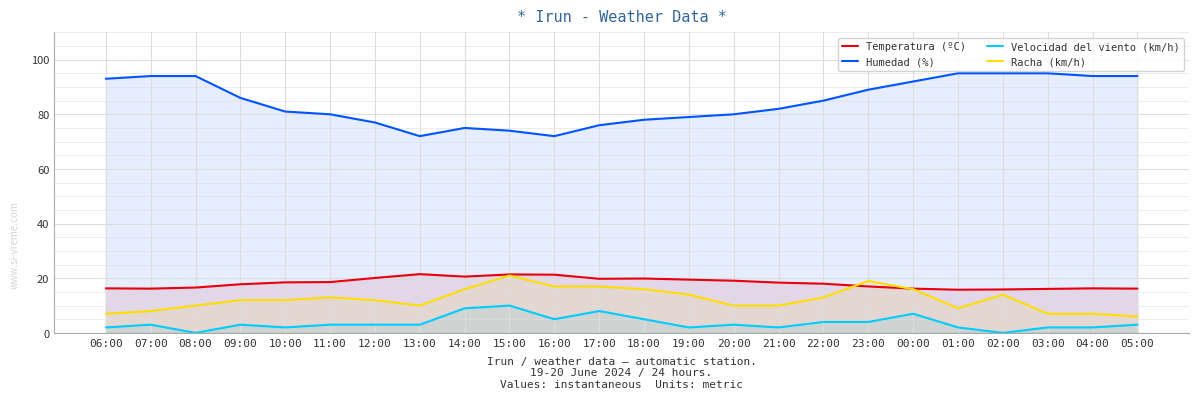

Which series has the largest total across all categories?

Humedad (%)